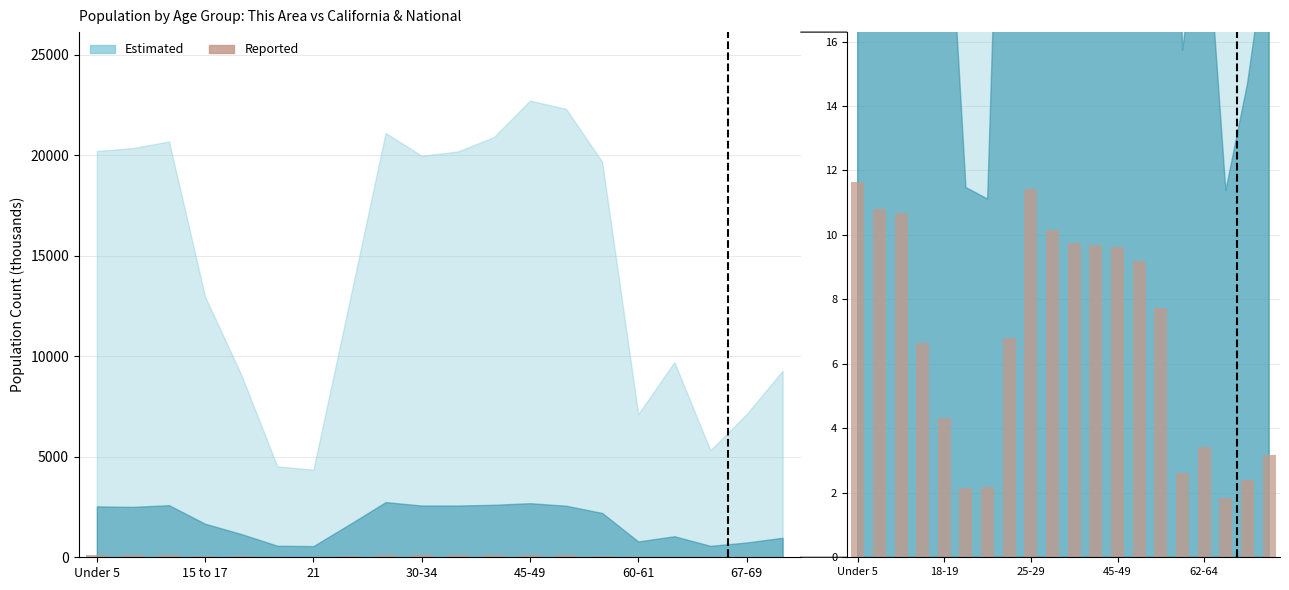

How many categories are shown in the chart?

20